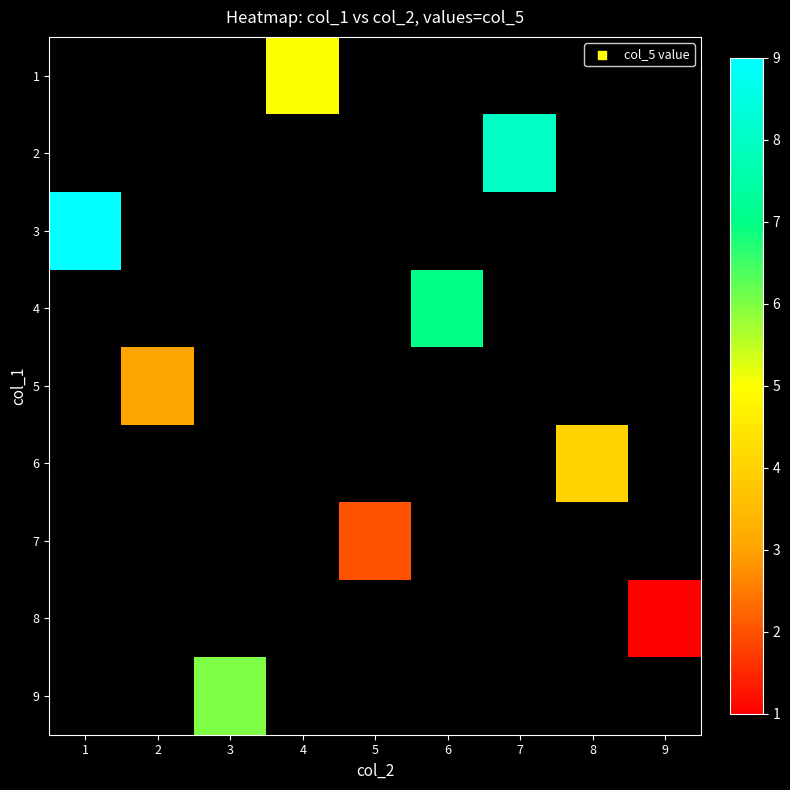

How many categories are shown in the chart?

9